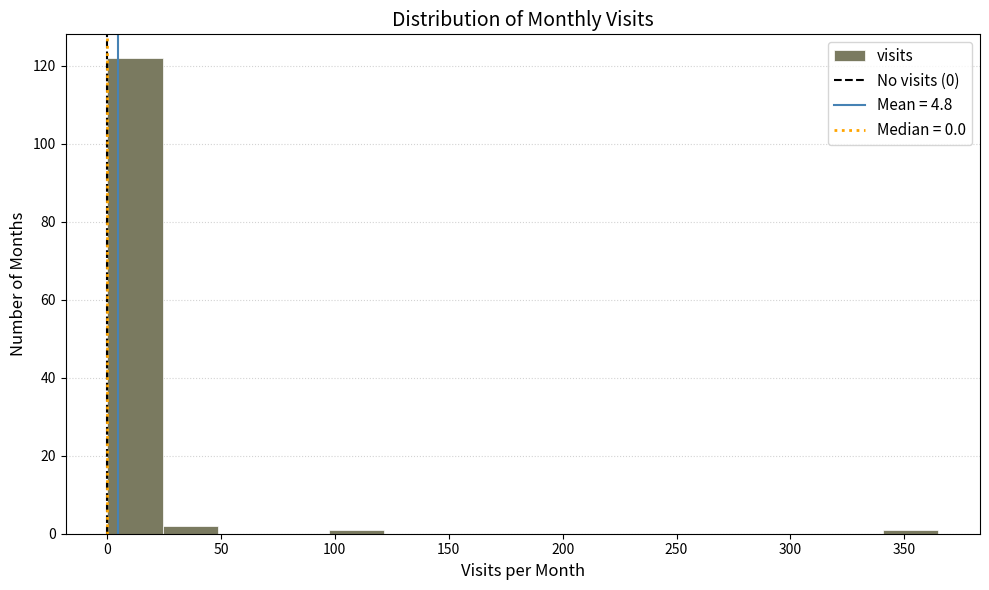

Which range on the x-axis has the tallest bar?

0 to 25